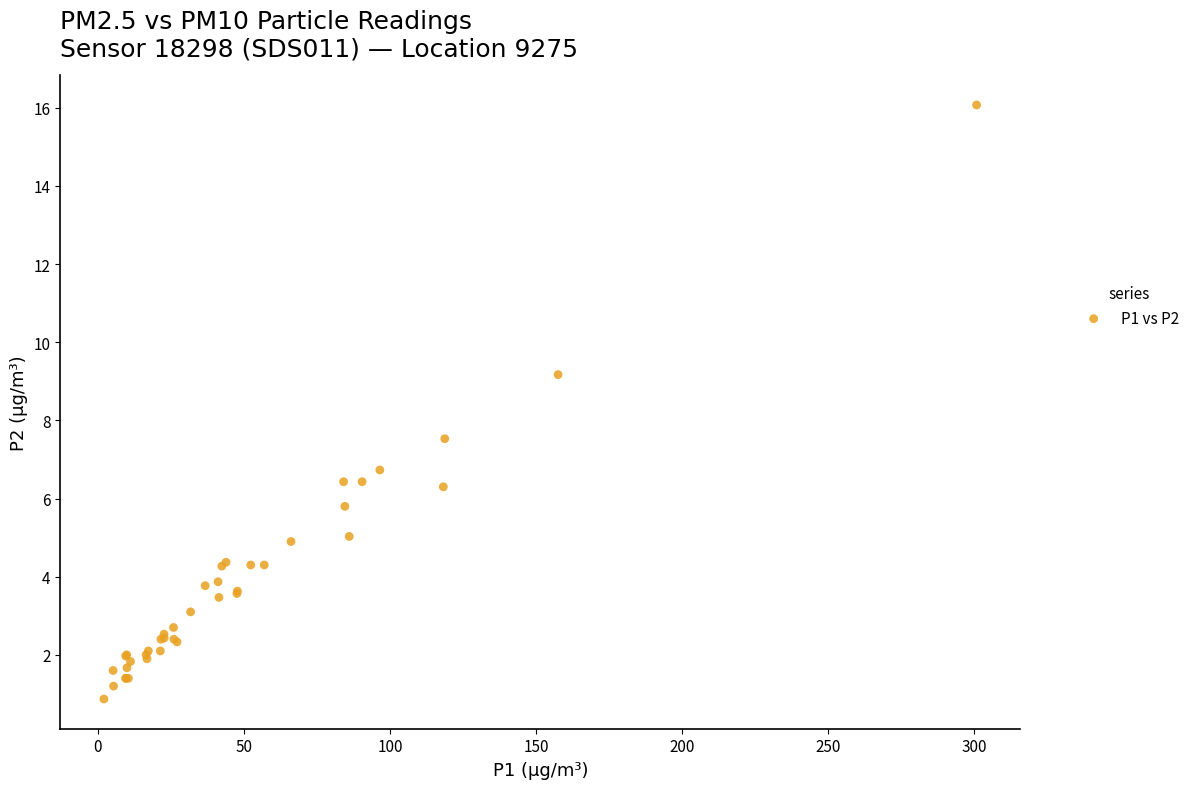

What Y value in the scatter plot is closest to 8?

7.5